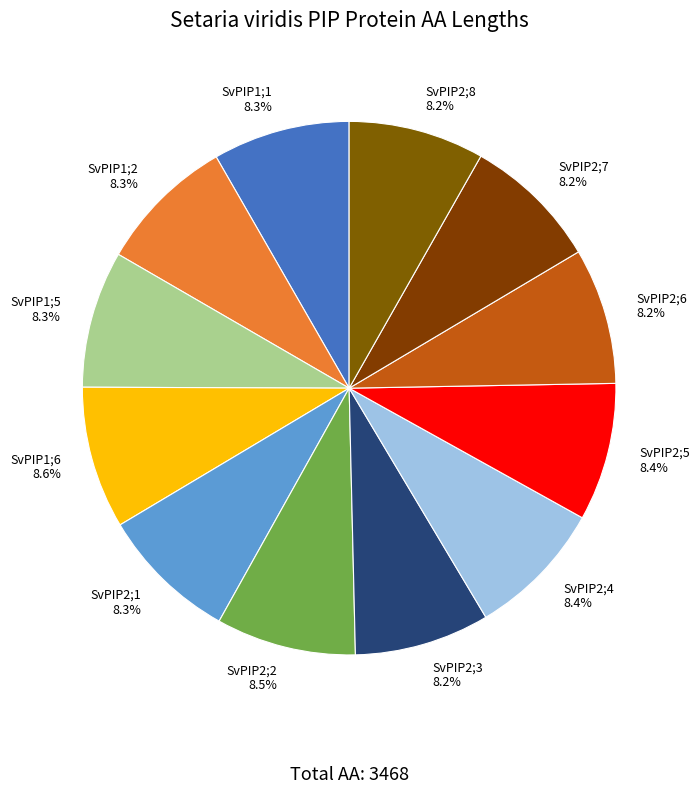

How many segments does this pie chart have?

12